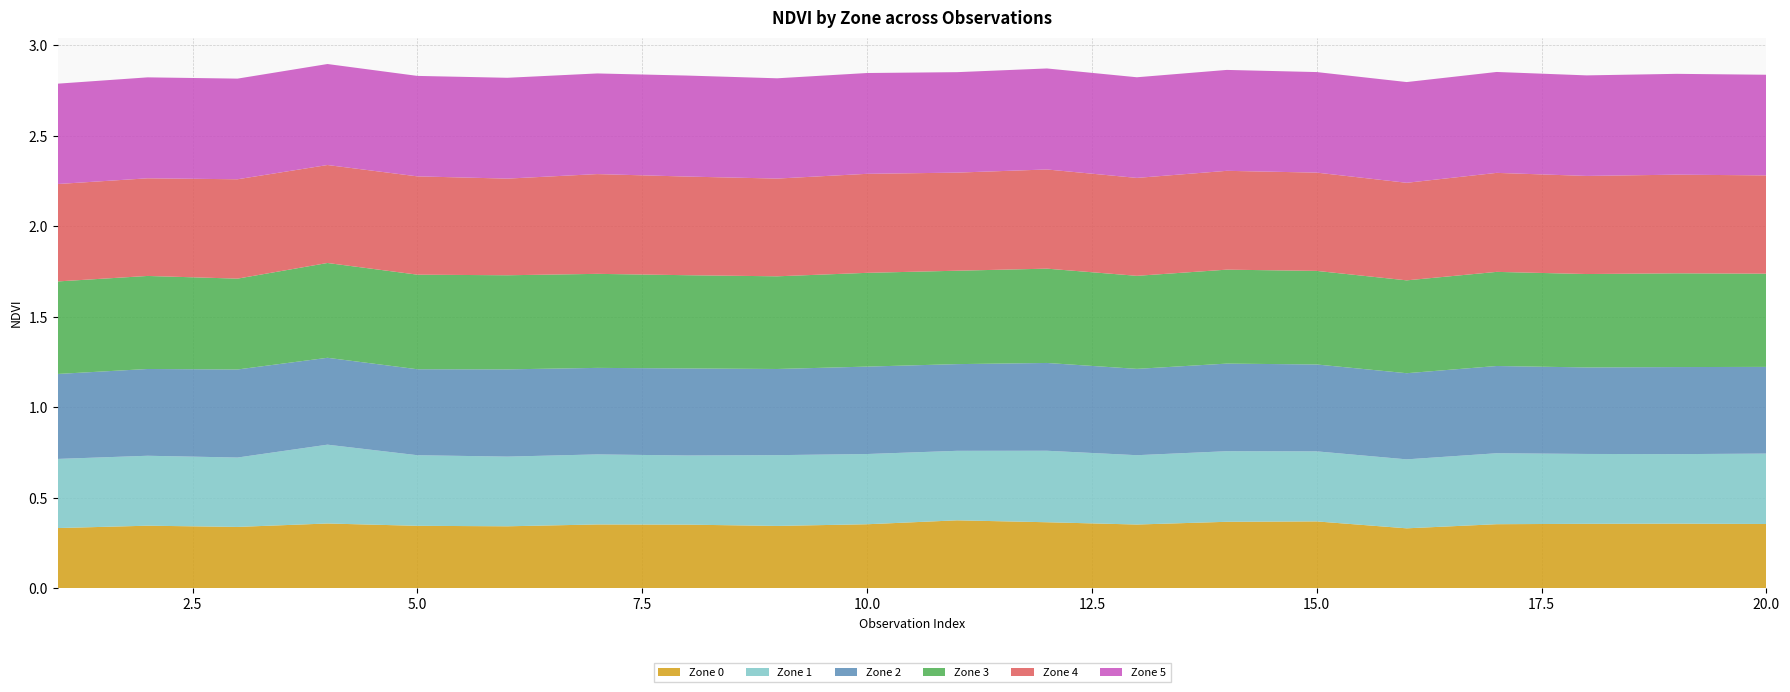

Reading right to left, extract all data points from this chart.

Zone 0: 0.4	0.4	0.4	0.4	0.3	0.4	0.4	0.4	0.4	0.4	0.4	0.3	0.4	0.4	0.3	0.3	0.4	0.3	0.3	0.3
Zone 1: 0.4	0.4	0.4	0.4	0.4	0.4	0.4	0.4	0.4	0.4	0.4	0.4	0.4	0.4	0.4	0.4	0.4	0.4	0.4	0.4
Zone 2: 0.5	0.5	0.5	0.5	0.5	0.5	0.5	0.5	0.5	0.5	0.5	0.5	0.5	0.5	0.5	0.5	0.5	0.5	0.5	0.5
Zone 3: 0.5	0.5	0.5	0.5	0.5	0.5	0.5	0.5	0.5	0.5	0.5	0.5	0.5	0.5	0.5	0.5	0.5	0.5	0.5	0.5
Zone 4: 0.5	0.5	0.5	0.5	0.5	0.5	0.5	0.5	0.5	0.5	0.5	0.5	0.5	0.6	0.5	0.5	0.5	0.5	0.5	0.5
Zone 5: 0.6	0.6	0.6	0.6	0.6	0.6	0.6	0.6	0.6	0.6	0.6	0.6	0.6	0.6	0.6	0.6	0.6	0.6	0.6	0.6